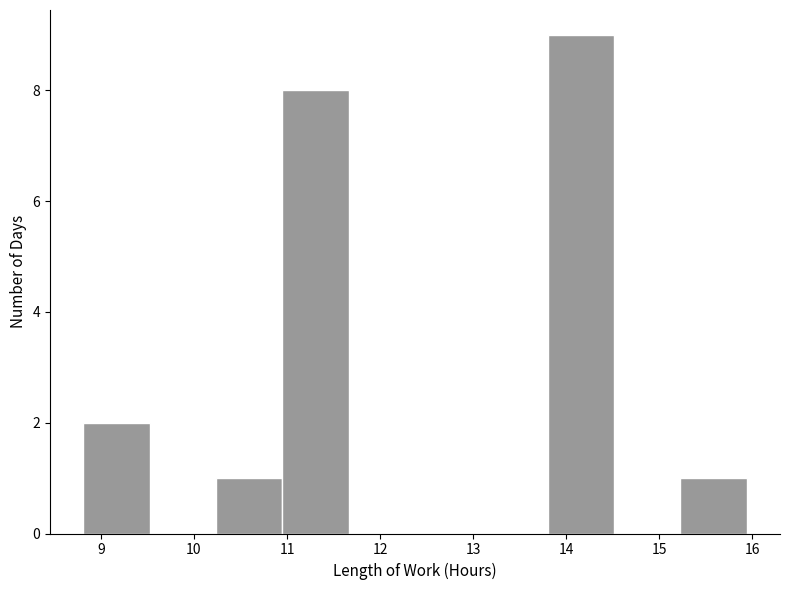

Over which range of the x-axis is the bar tallest?

13.8 to 14.5